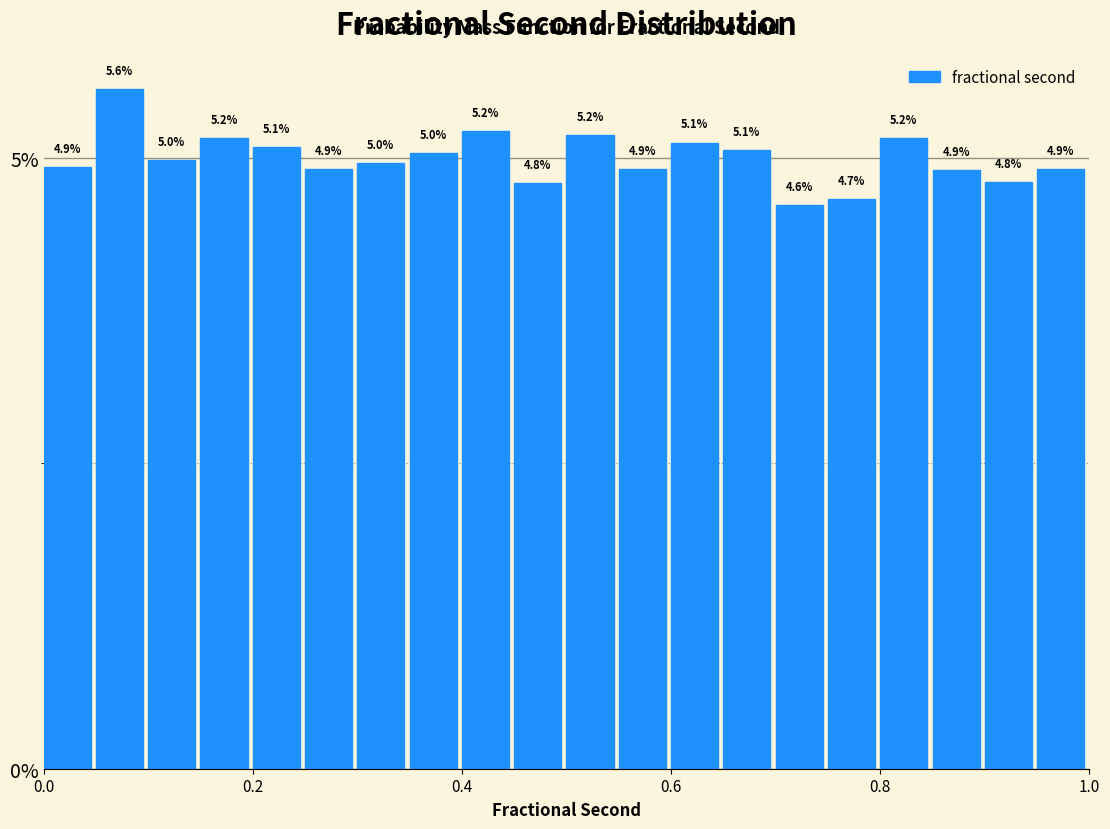

Read against the x-axis, roughly where is the centre of the tallest bar?

0.08